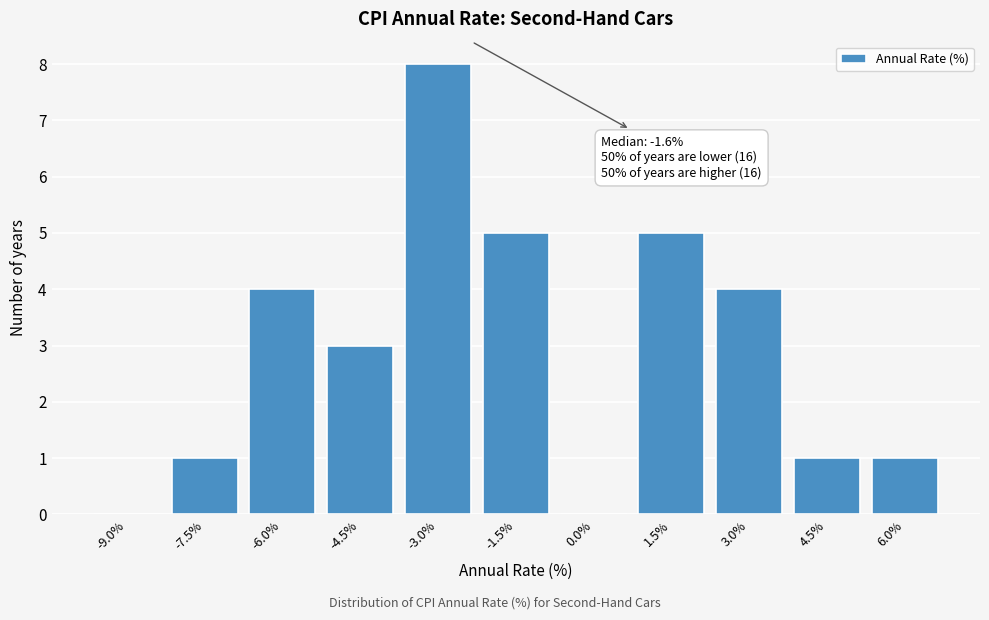

Reading left to right, extract all data points from this chart.

-9.0%=0	-7.5%=1	-6.0%=4	-4.5%=3	-3.0%=8	-1.5%=5	0.0%=0	1.5%=5	3.0%=4	4.5%=1	6.0%=1